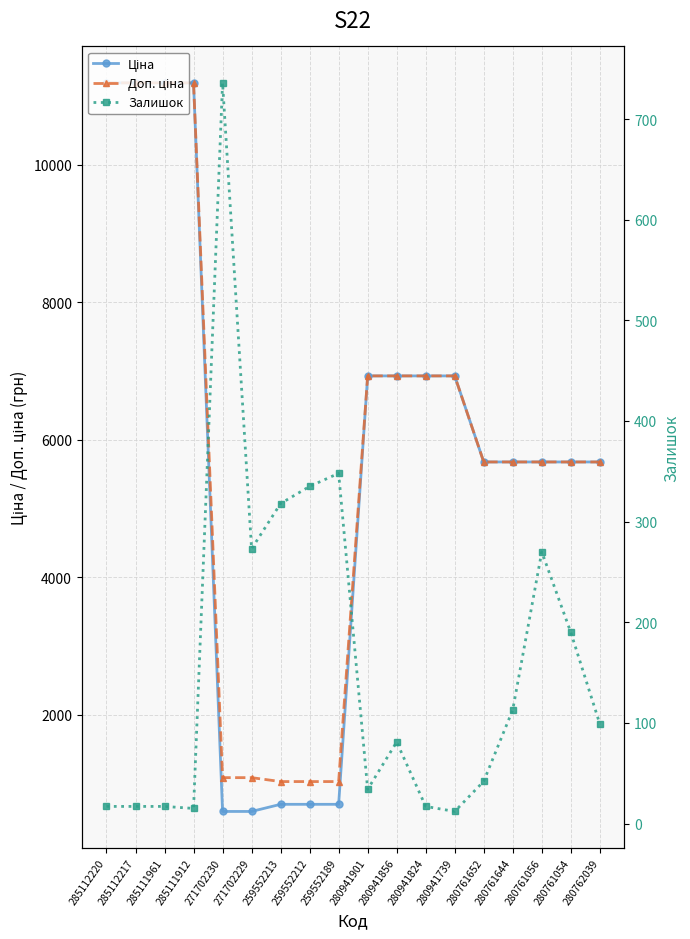

How many lines are shown in the chart?

3